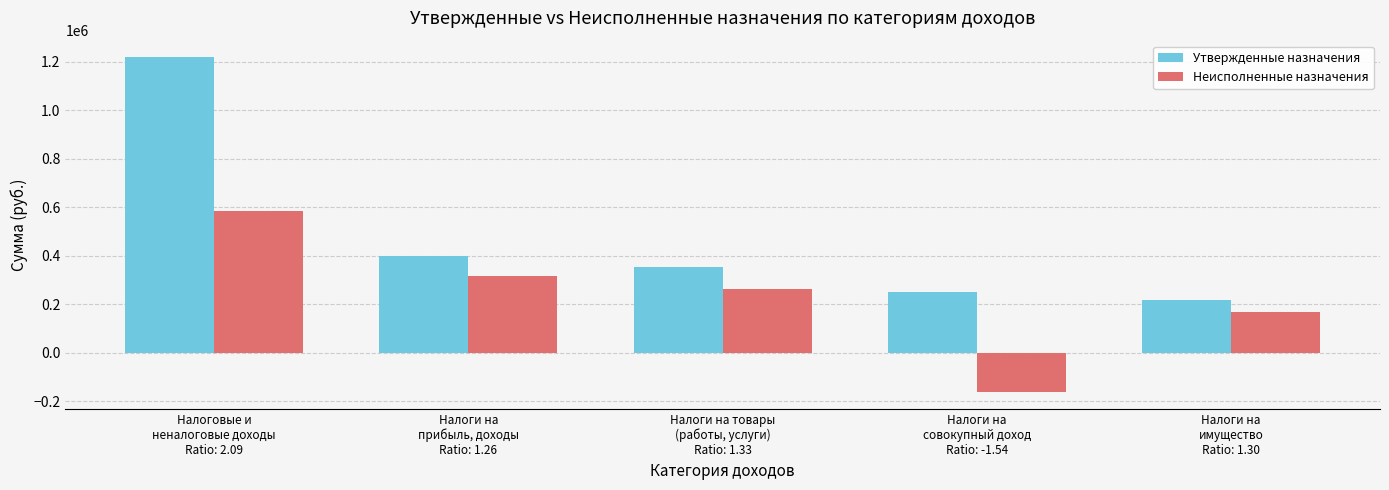

Which series has the largest total across all categories?

Утвержденные назначения